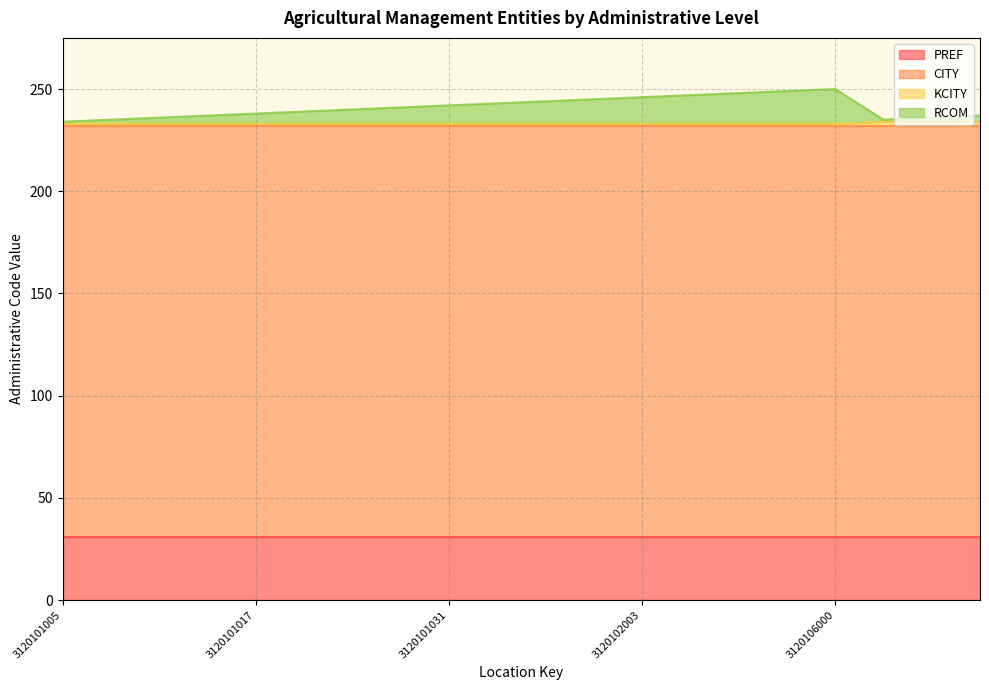

What is the maximum value for PREF?

31